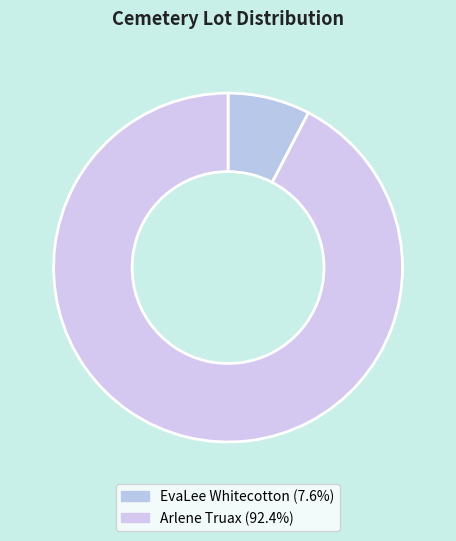

Rank the categories by value from lowest to highest.

EvaLee Whitecotton, Arlene Truax